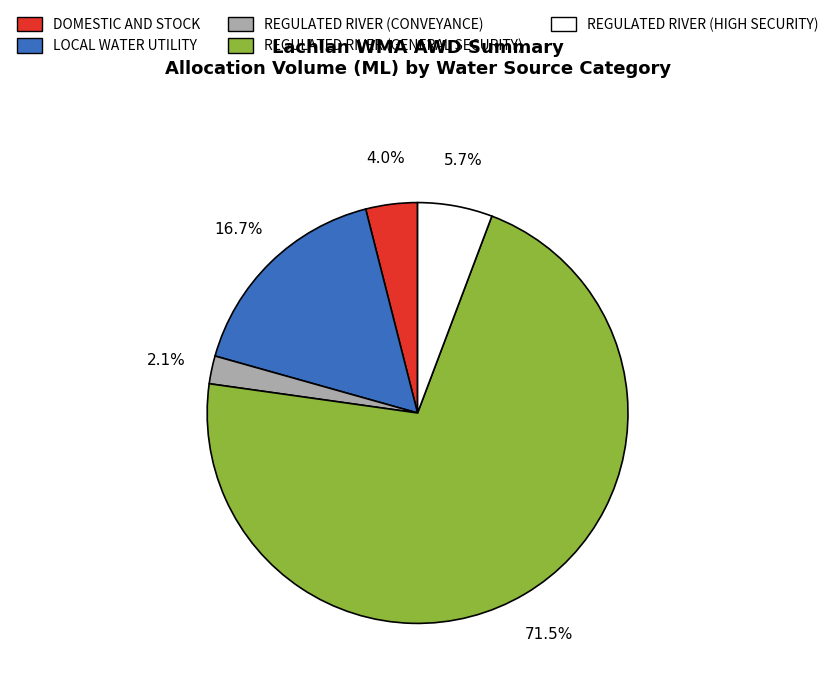

How many slices are in this pie chart?

5